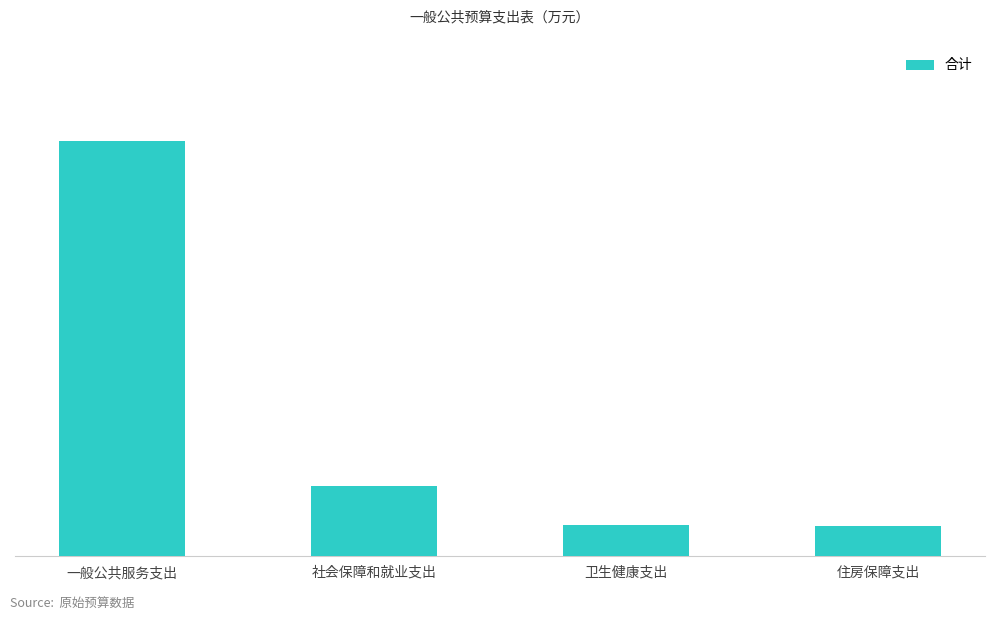

What is the change in value from 卫生健康支出 to 住房保障支出?

-0.2